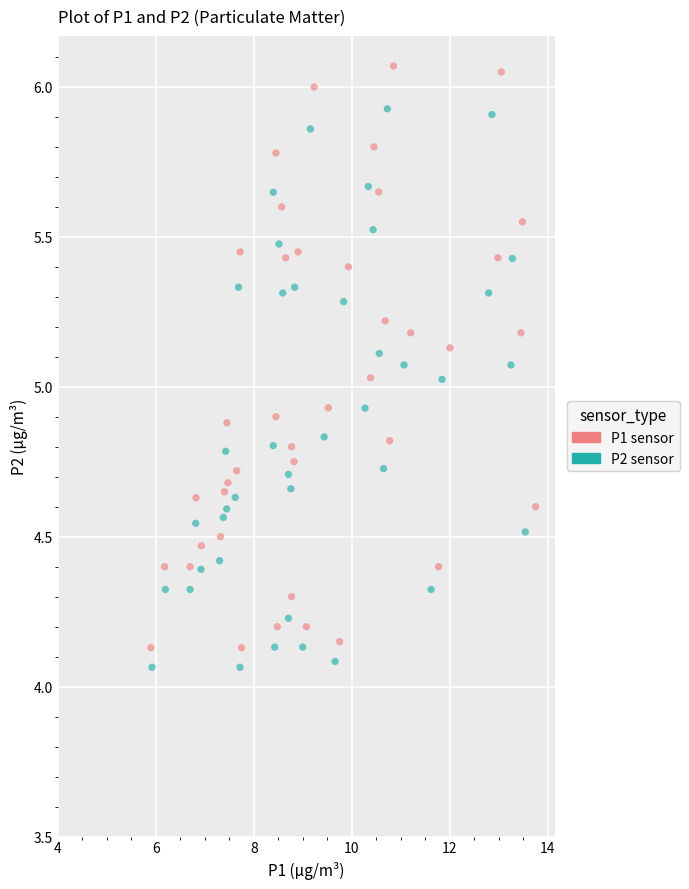

What are all the series names shown in the legend?

P1 sensor, P2 sensor